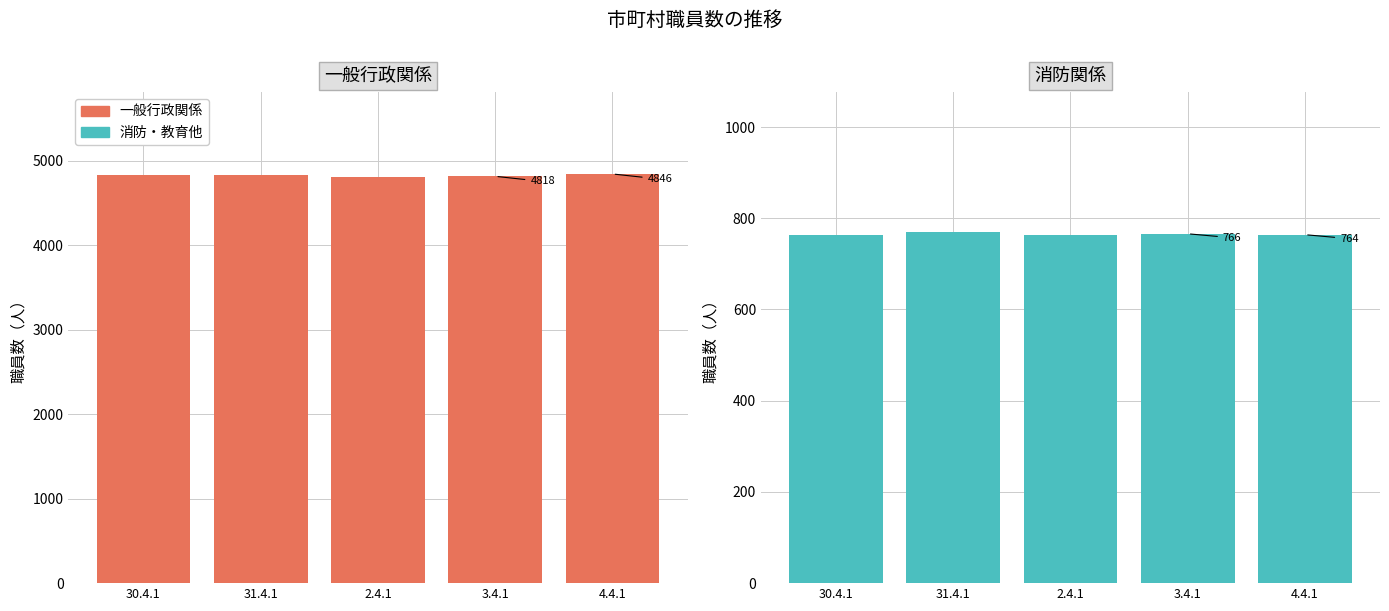

Between 31.4.1 and 4.4.1, which series saw the biggest shift?

一般行政関係